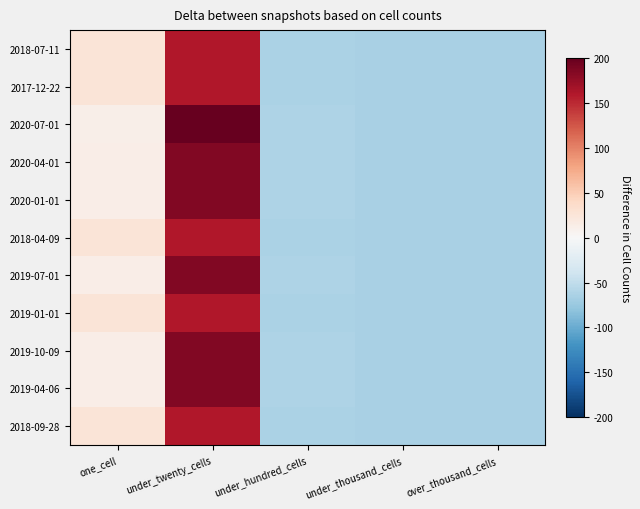

Which series has the largest range (max minus min)?

2020-07-01